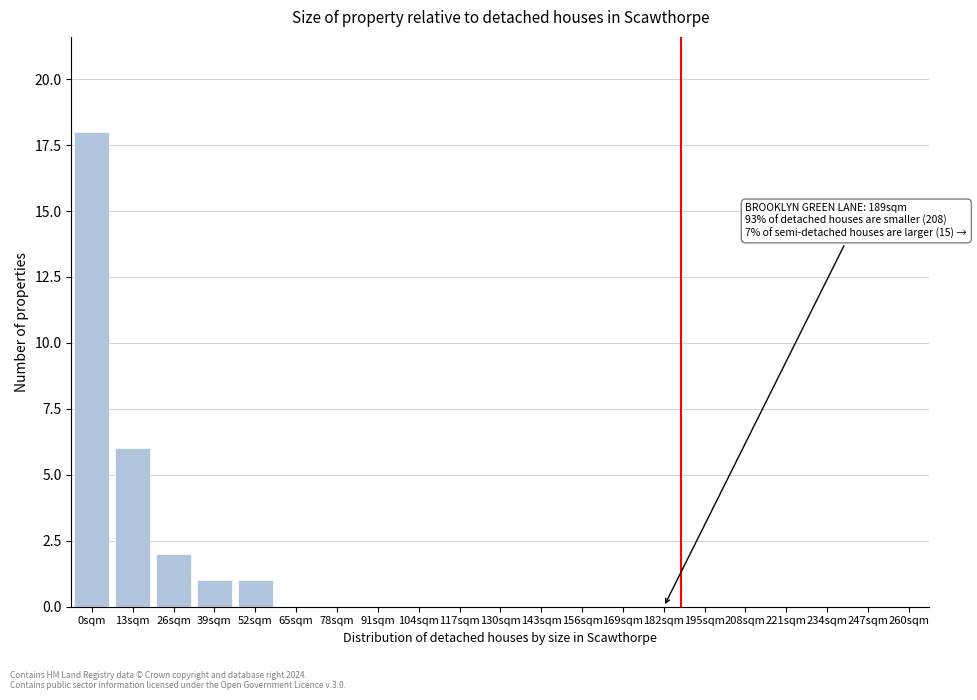

Reading left to right, transcribe all the data shown in this chart.

0sqm=18	13sqm=6	26sqm=2	39sqm=1	52sqm=1	65sqm=0	78sqm=0	91sqm=0	104sqm=0	117sqm=0	130sqm=0	143sqm=0	156sqm=0	169sqm=0	182sqm=0	195sqm=0	208sqm=0	221sqm=0	234sqm=0	247sqm=0	260sqm=0